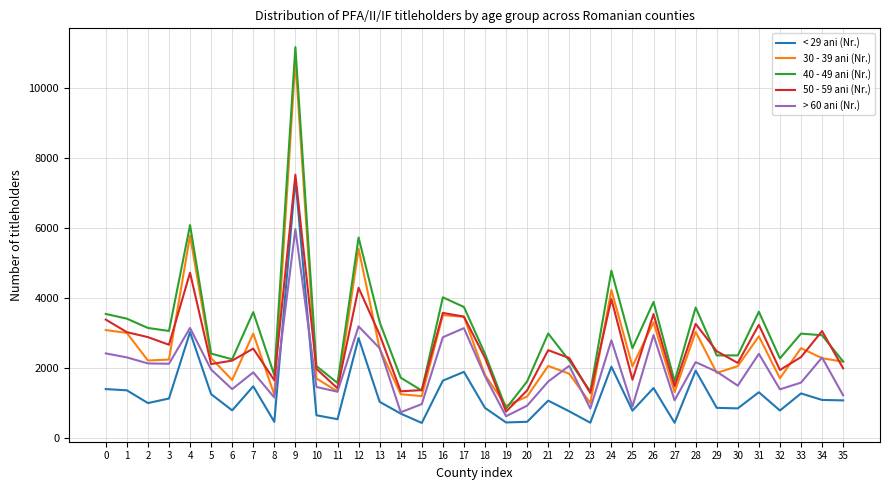

What is the maximum value shown in the chart?

11161